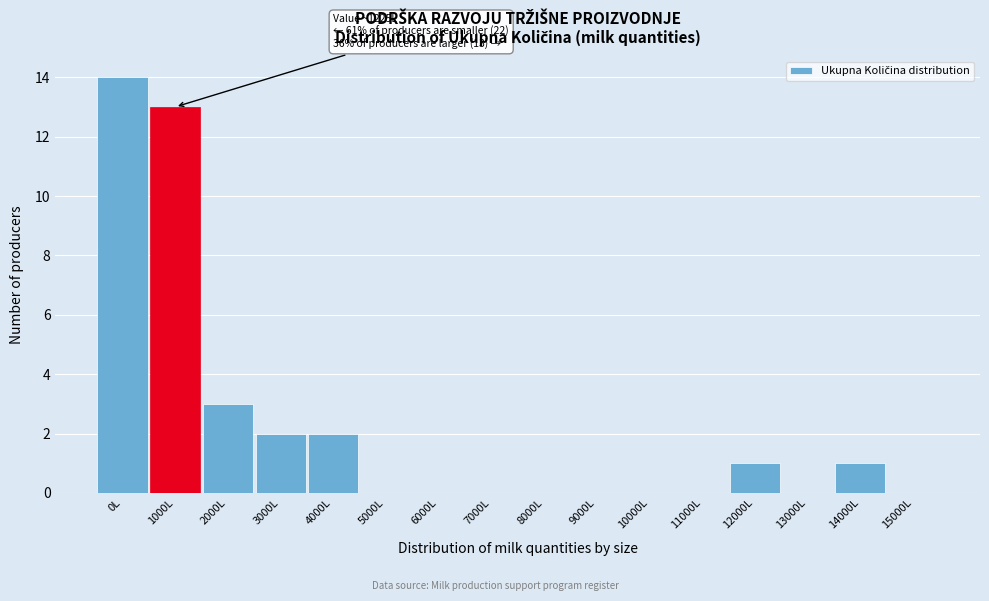

Reading left to right, extract all data points from this chart.

0L=14	1000L=13	2000L=3	3000L=2	4000L=2	5000L=0	6000L=0	7000L=0	8000L=0	9000L=0	10000L=0	11000L=0	12000L=1	13000L=0	14000L=1	15000L=0